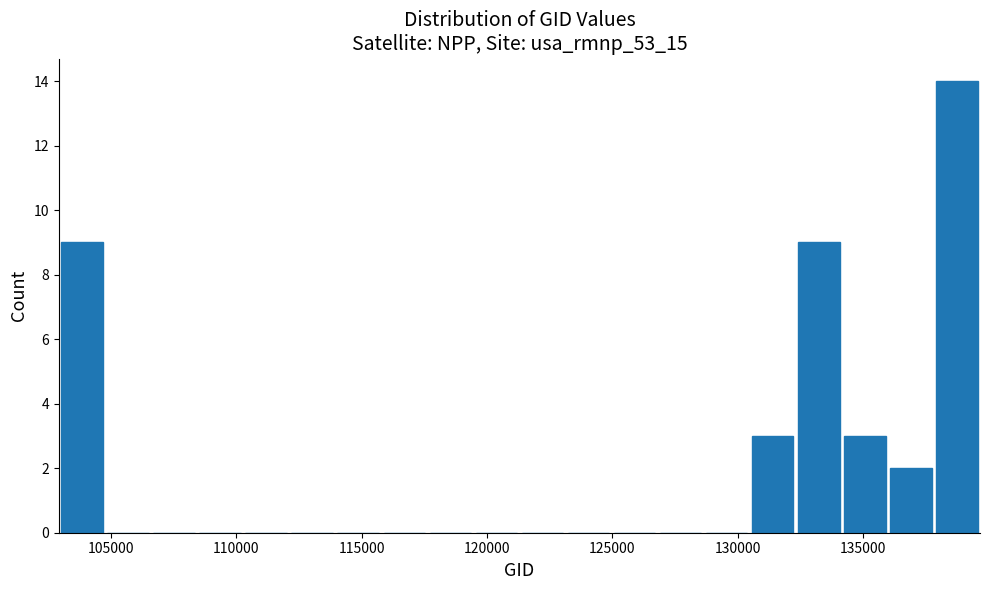

Read against the x-axis, roughly where is the centre of the tallest bar?

139000